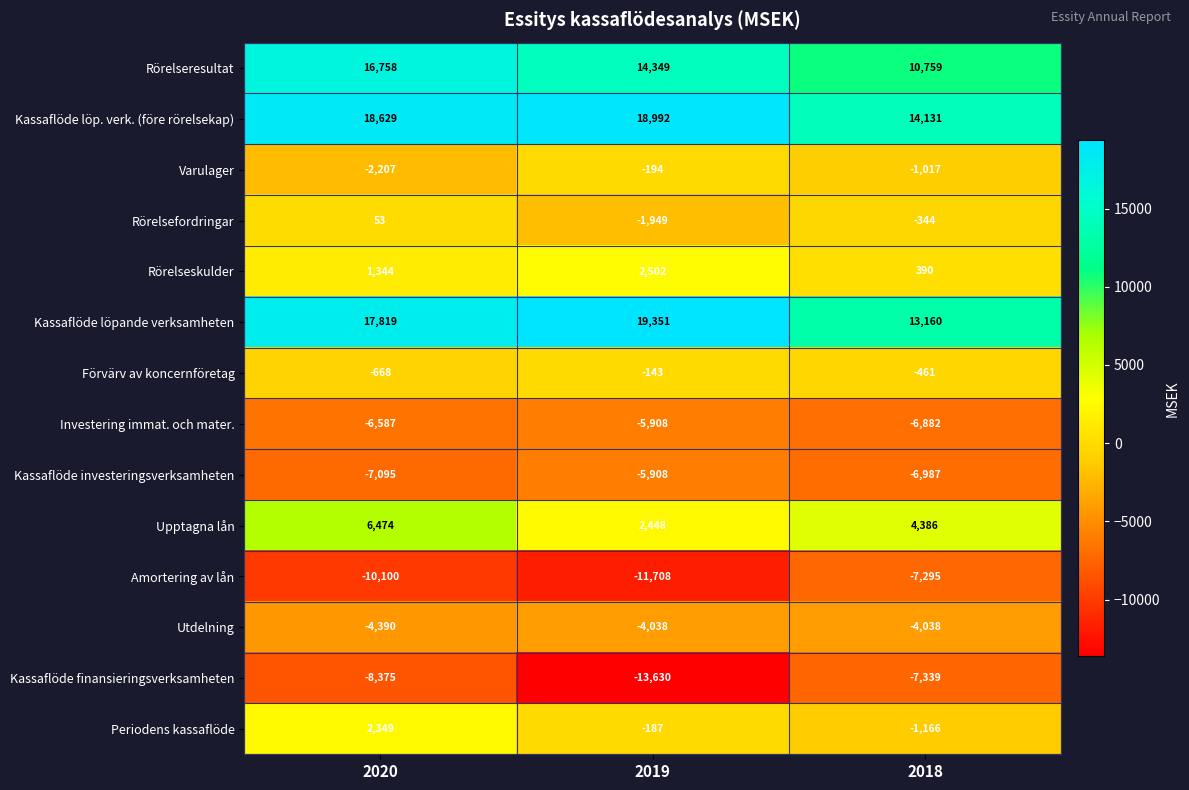

How many categories are shown in the chart?

3